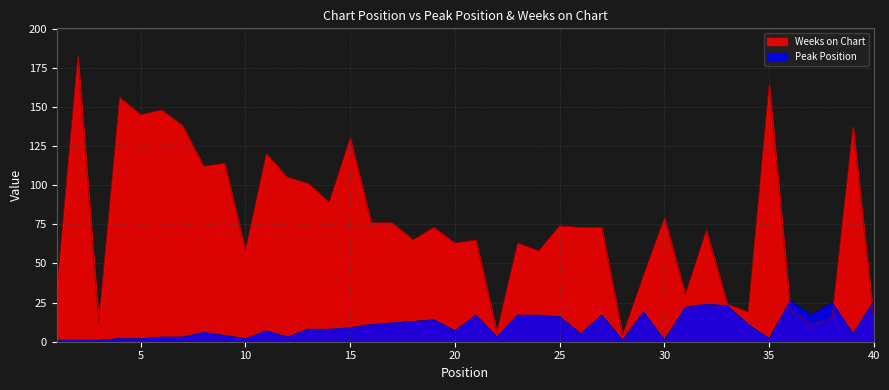

True or false: Weeks on Chart has a value of 137 at 39.

True